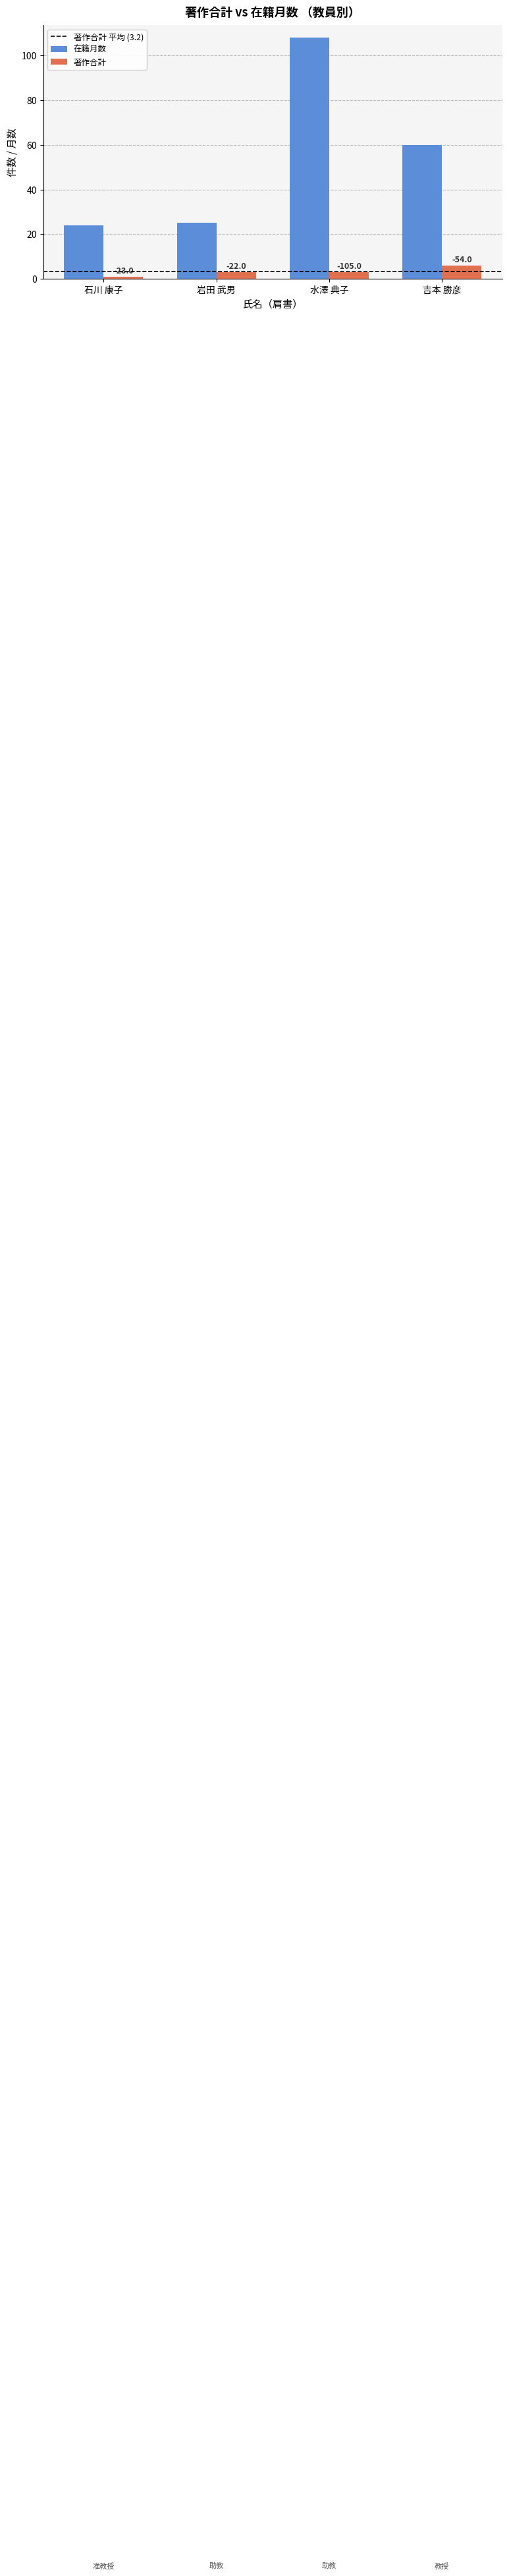

How many groups of bars are there?

4